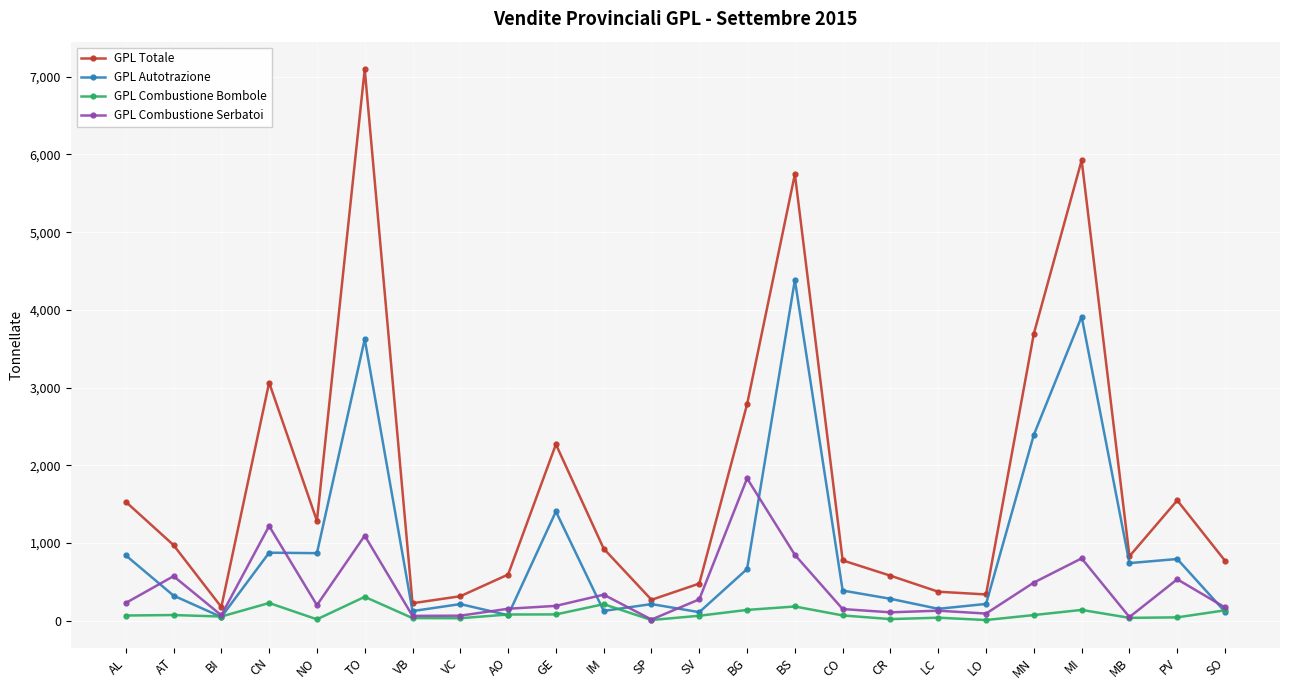

What is the label of the 4th point from the left?

CN